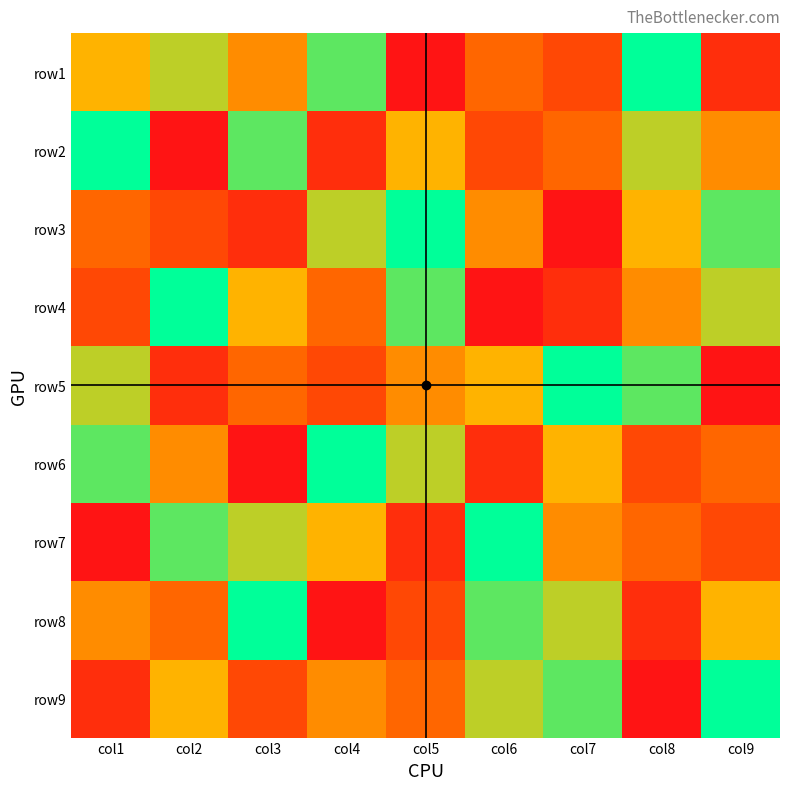

Which category has the lowest value across all series?

col5